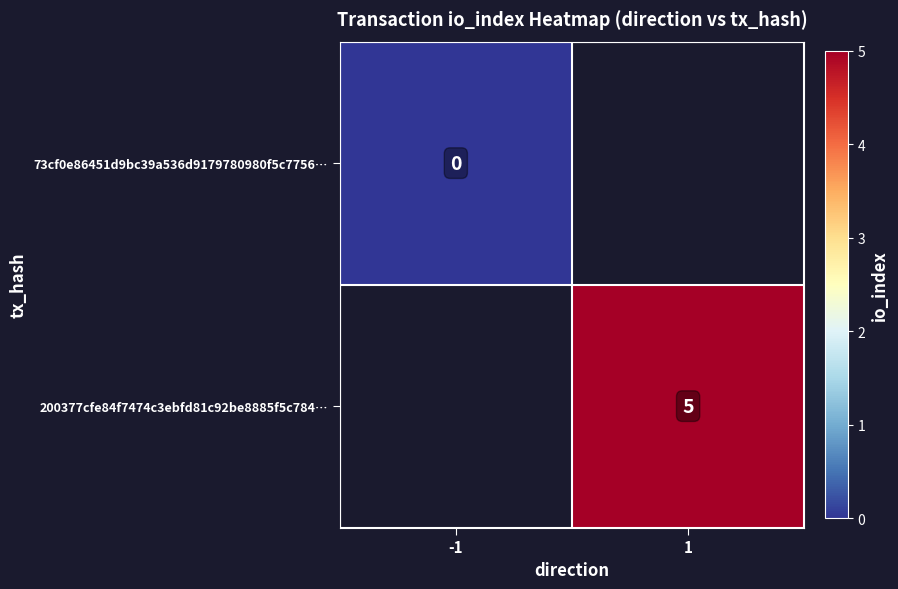

Is it true that 200377cfe84f7474c3ebfd81c92be8885f5c784… equals 8 at 1?

False